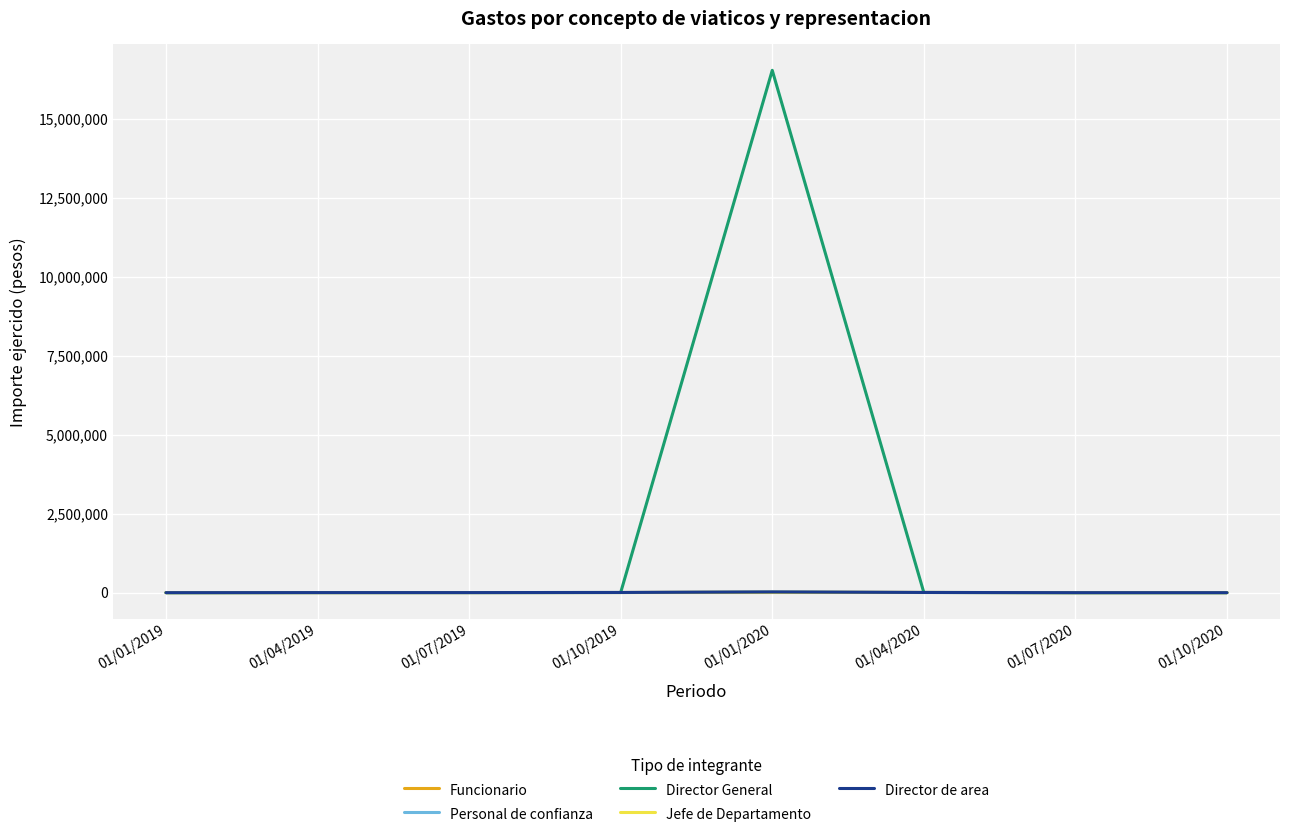

What are all the series names shown in the legend?

Funcionario, Personal de confianza, Director General, Jefe de Departamento, Director de area